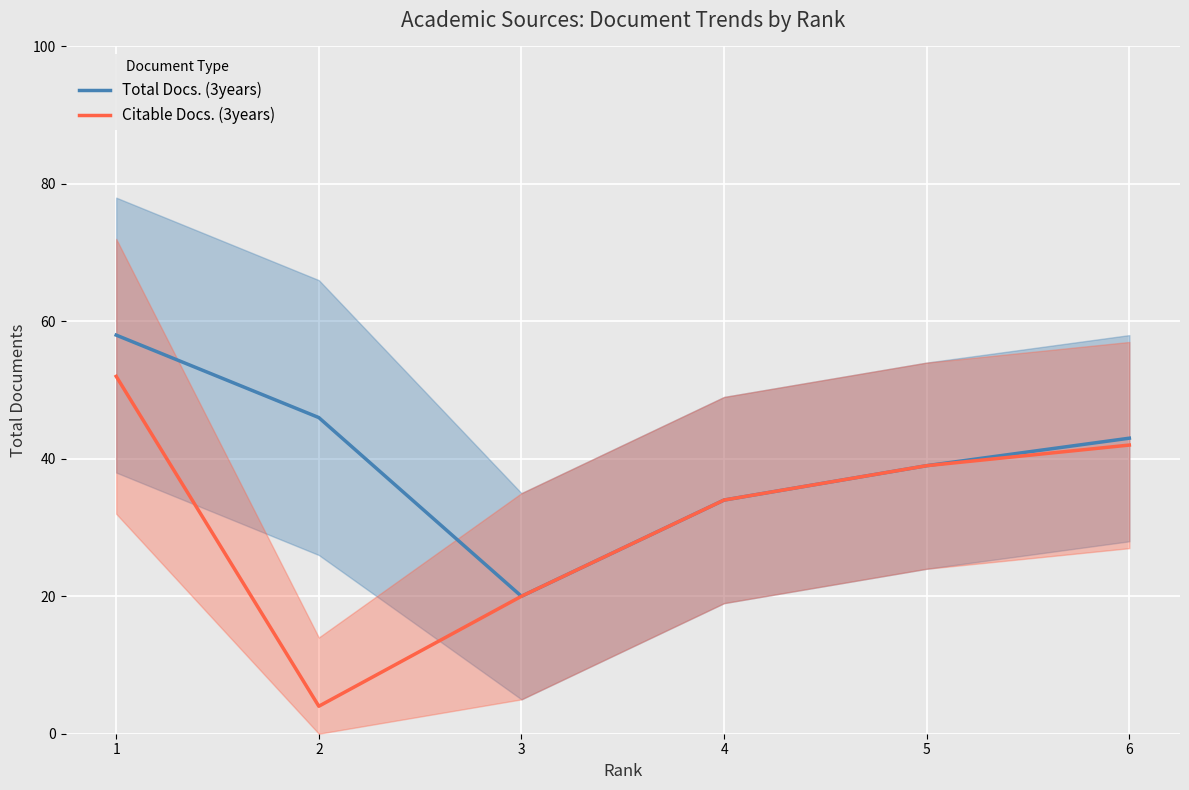

At how many categories does at least one series exceed 14?

6